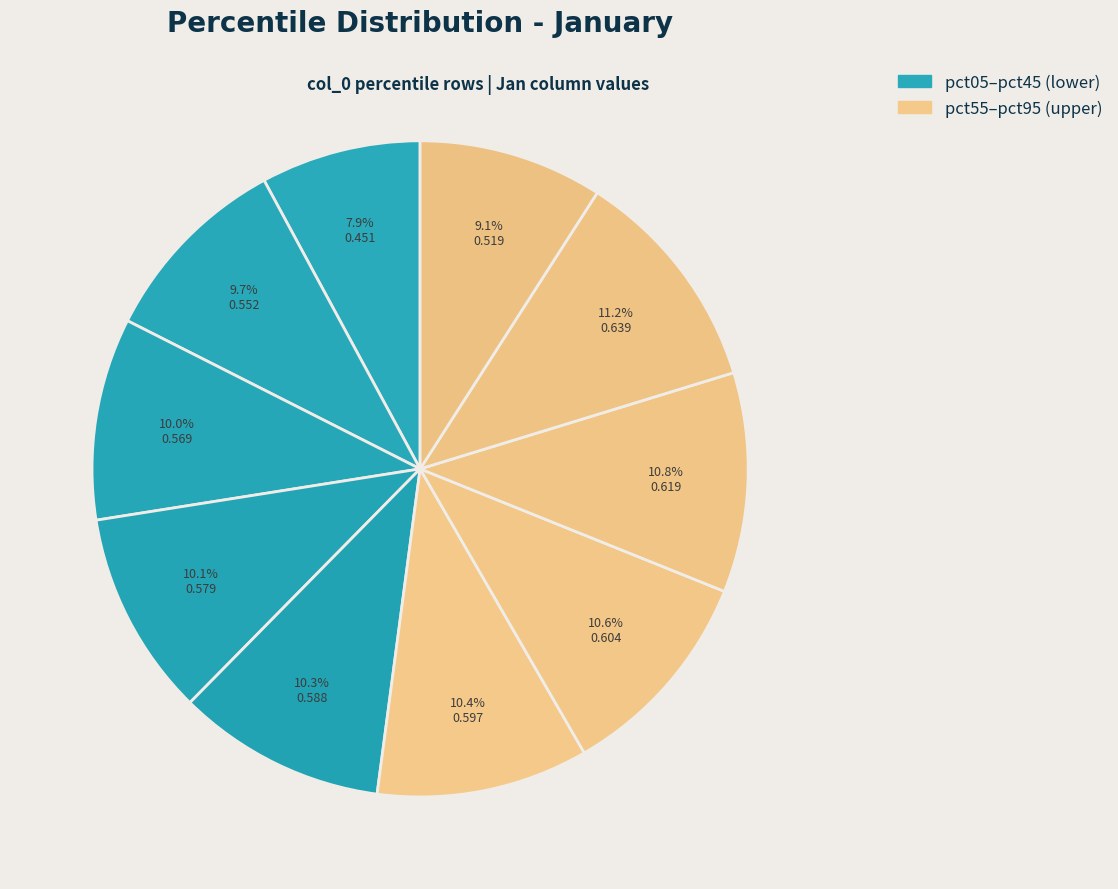

How many segments does this pie chart have?

10